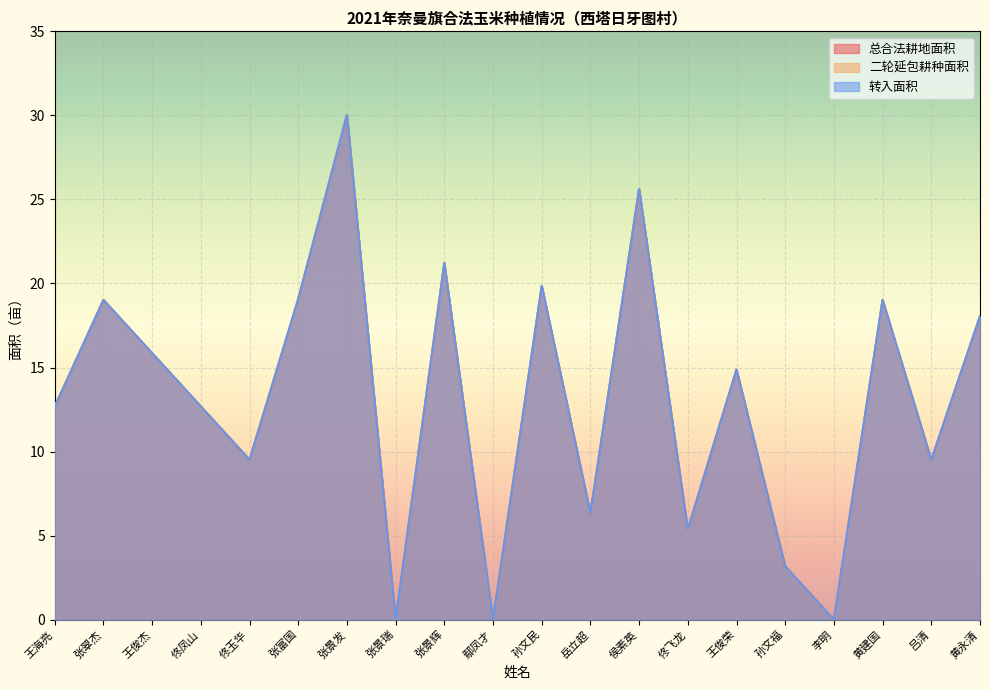

What is the difference between the second highest and minimum values in the 转入面积 series?

25.6